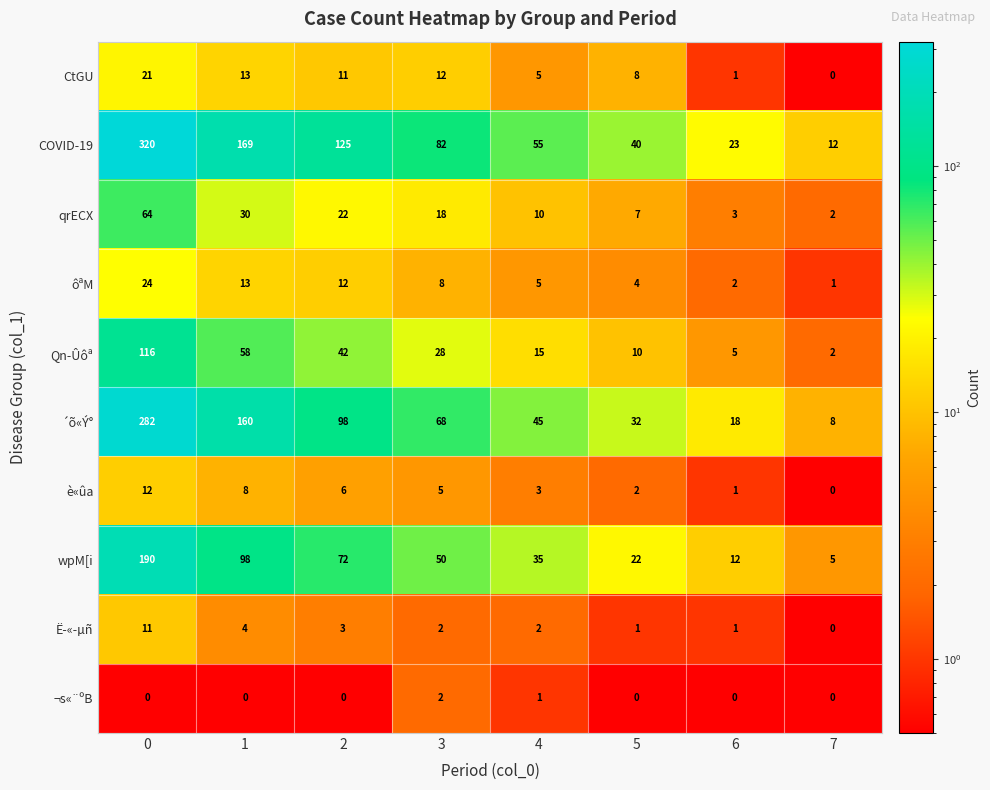

True or false: CtGU has a value of 1 at 4.

False